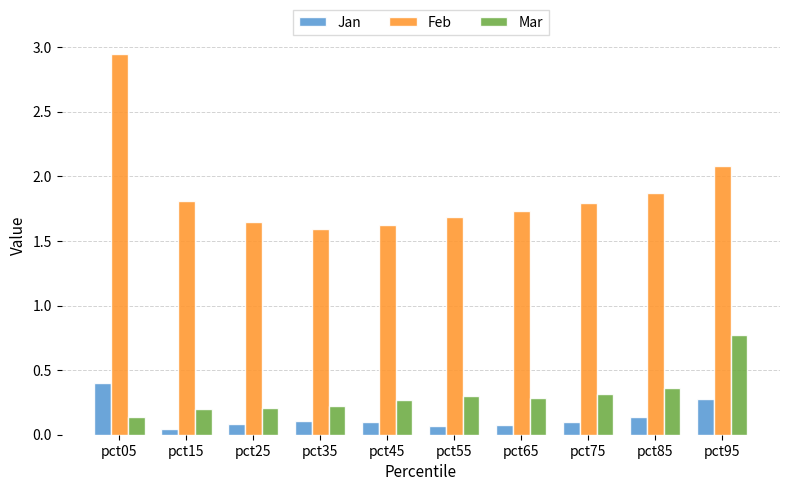

Which series has the widest spread of values?

Feb